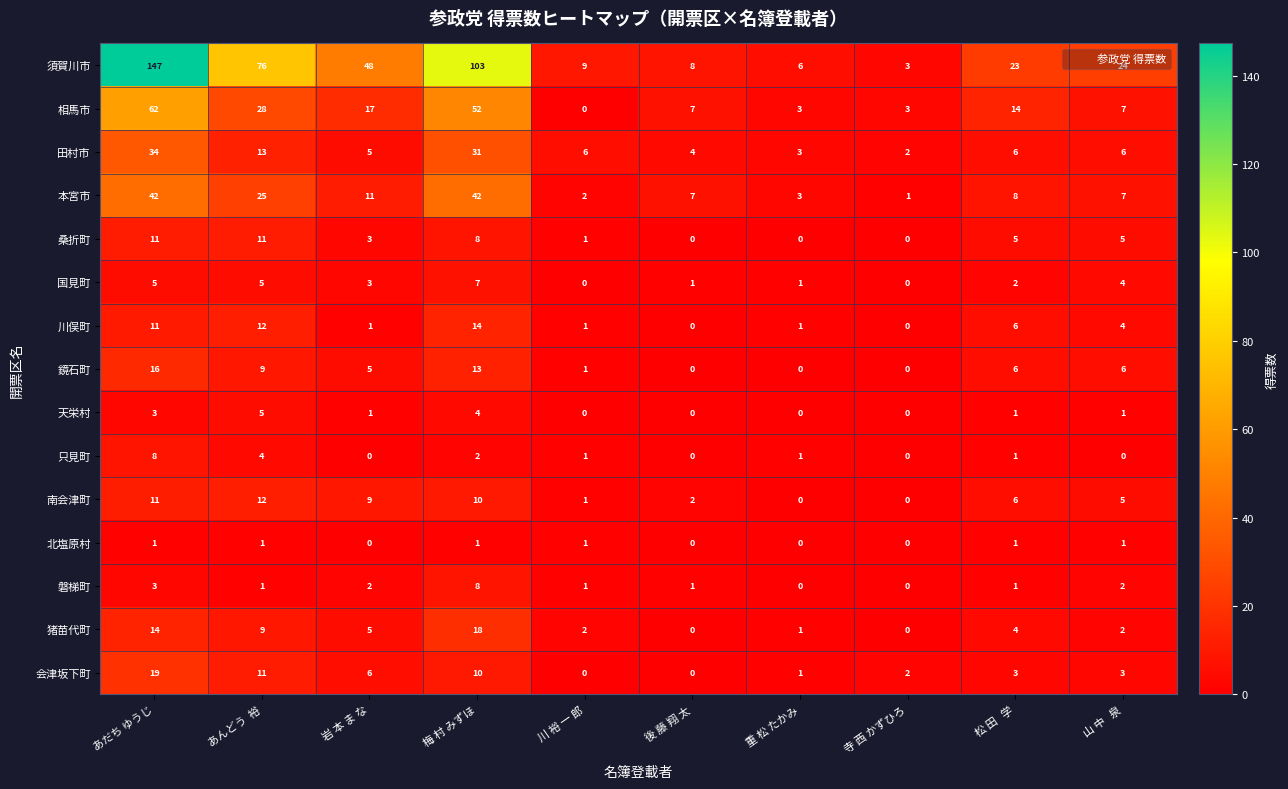

At which category is the sum across all series the highest?

あだち ゆうじ